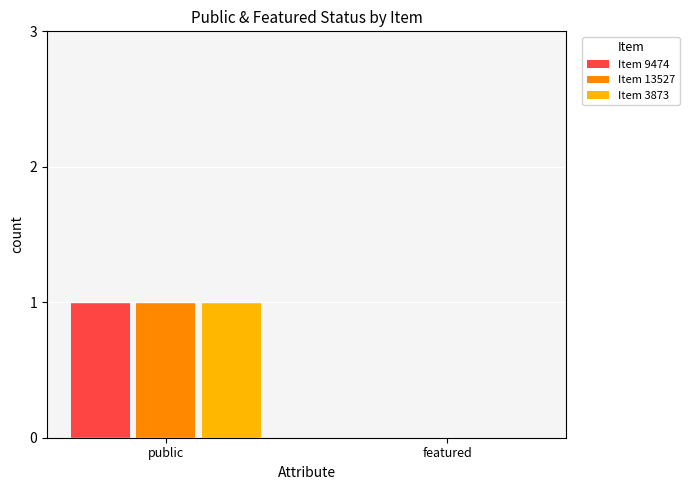

Which category has the highest value in the Item 9474 series?

public